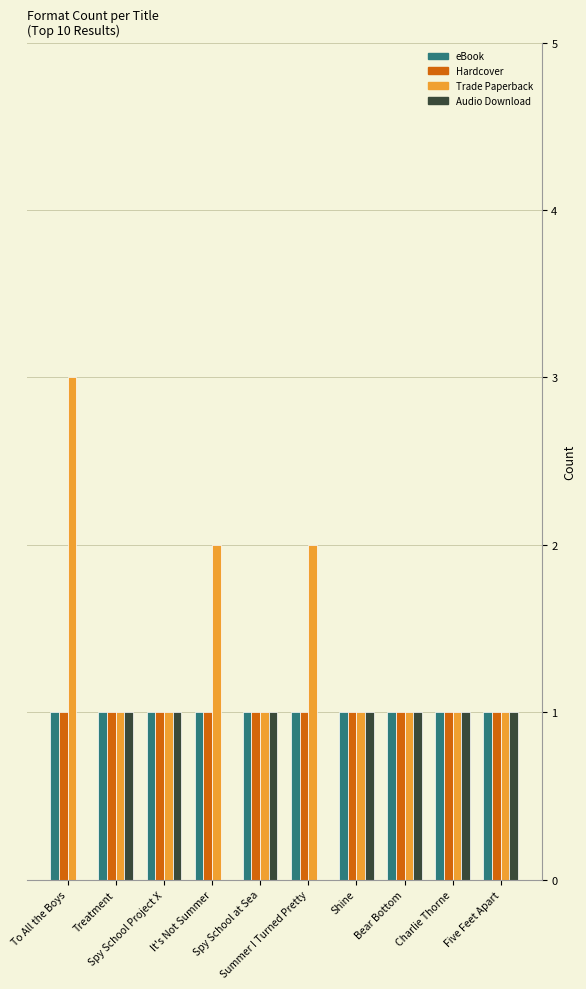

What is the maximum value shown in the chart?

3